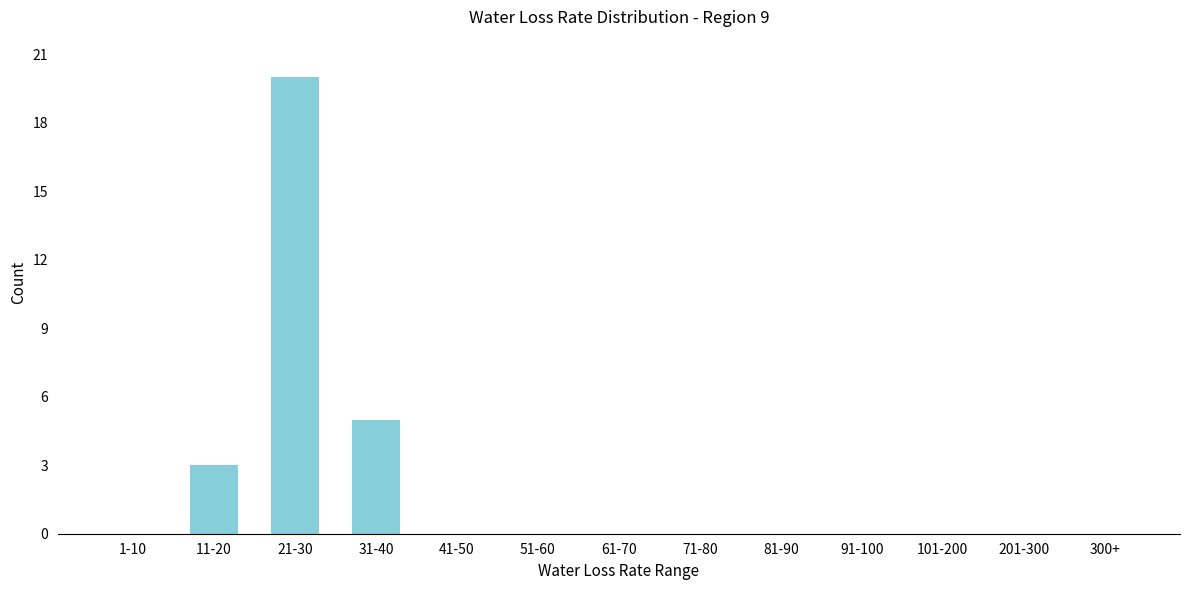

Reading right to left, extract all data points from this chart.

300+=0	201-300=0	101-200=0	91-100=0	81-90=0	71-80=0	61-70=0	51-60=0	41-50=0	31-40=5	21-30=20	11-20=3	1-10=0